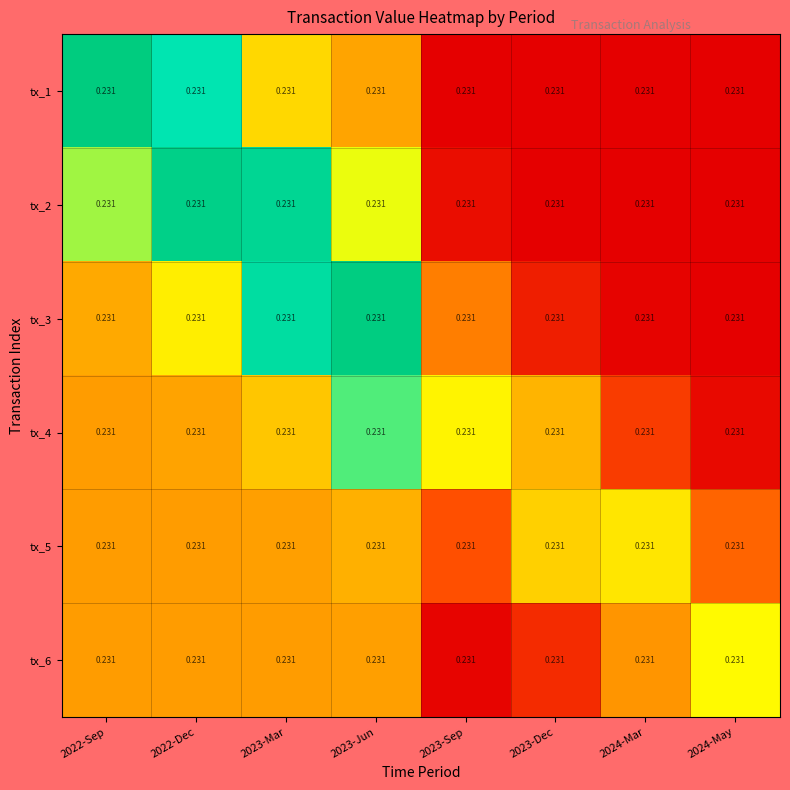

Count the number of data series in this chart.

6